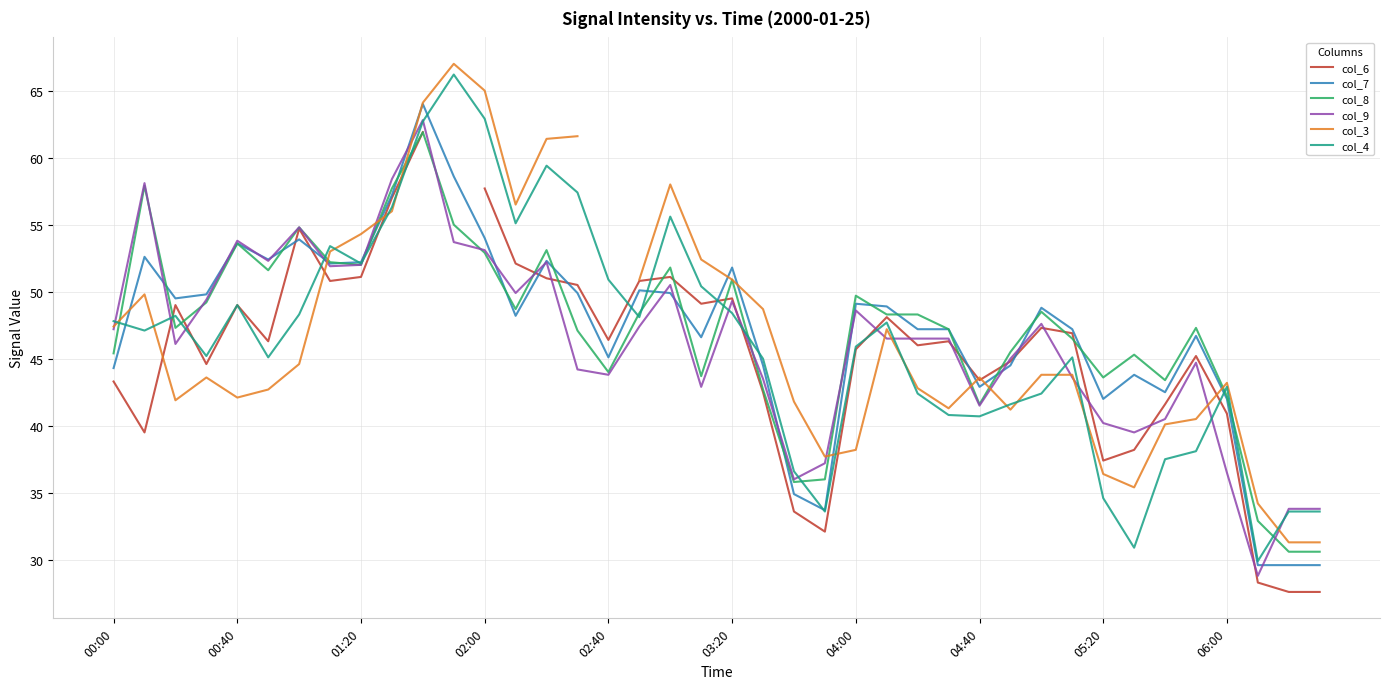

What is the value of the col_6 point at the 1st from the left?

43.3